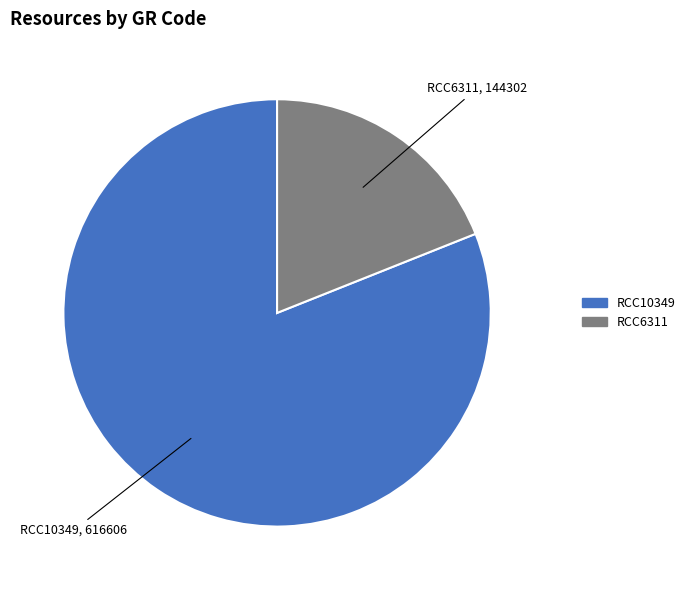

Rank the categories by value from lowest to highest.

RCC6311, RCC10349